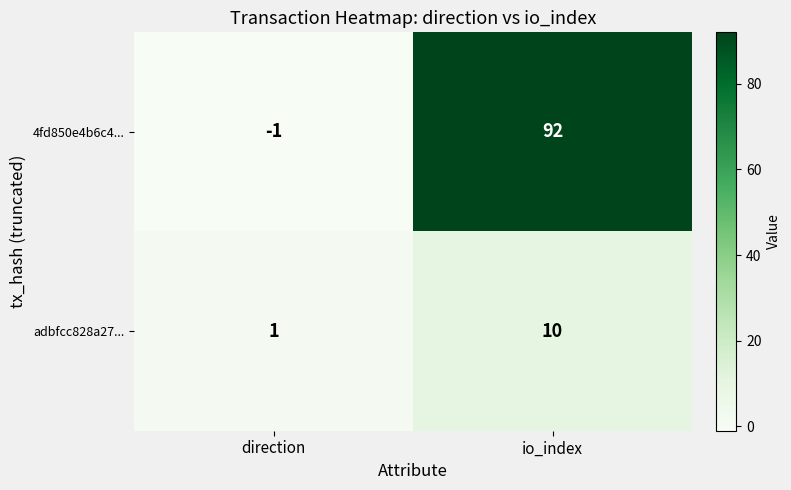

The 4fd850e4b6c4... series shows -2 at direction. True or false?

False